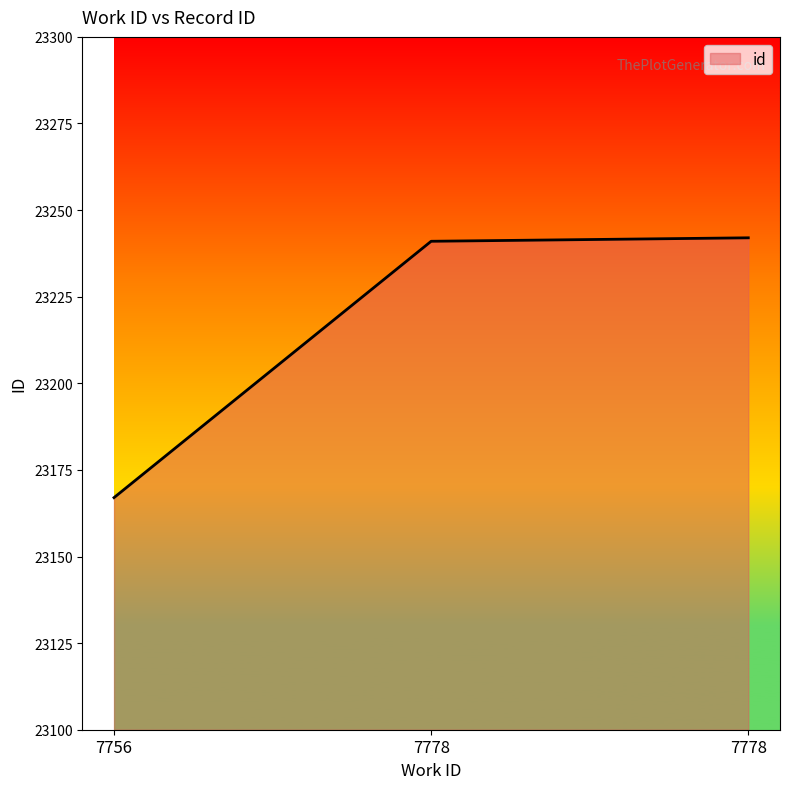

Is it true that the value at 7778 is 7659?

False